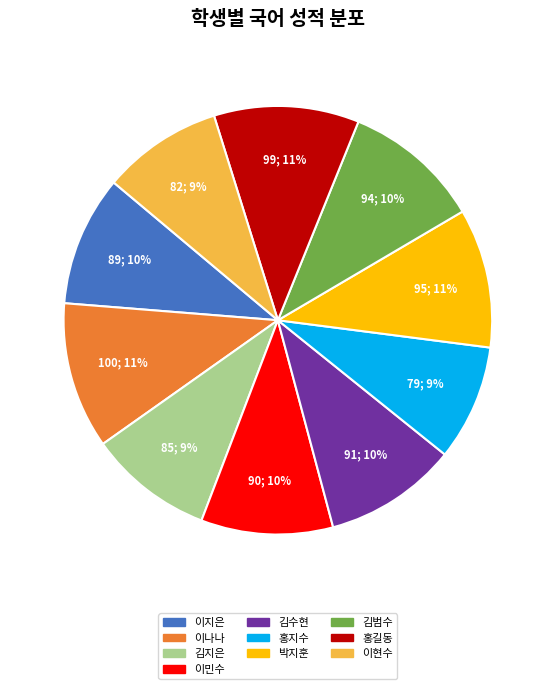

How many slices are in this pie chart?

10